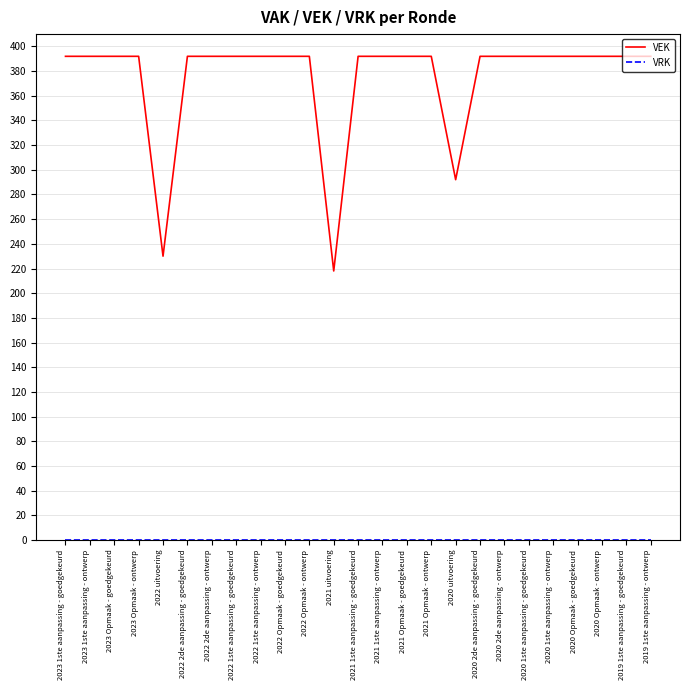

What is the greatest value displayed?

392